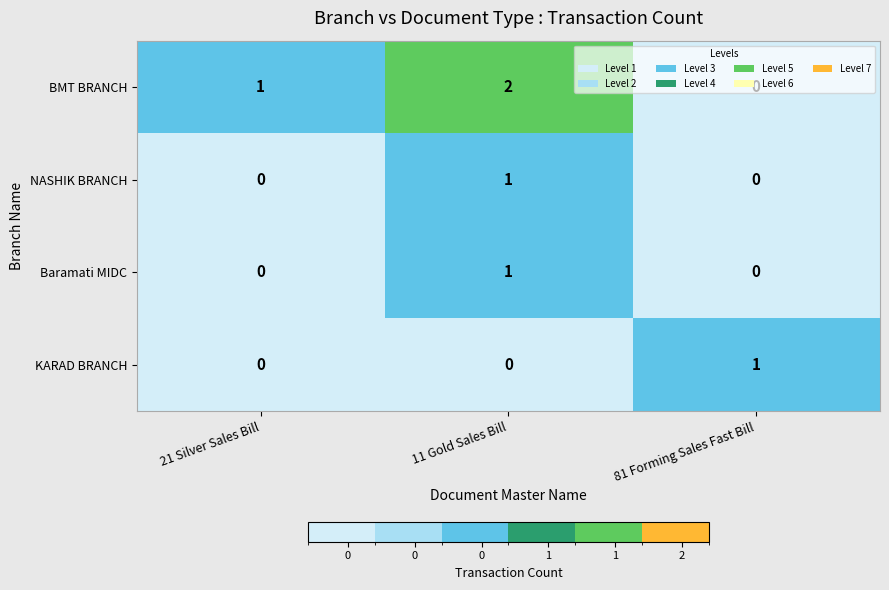

The BMT BRANCH series shows 1 at 81 Forming Sales Fast Bill. True or false?

False